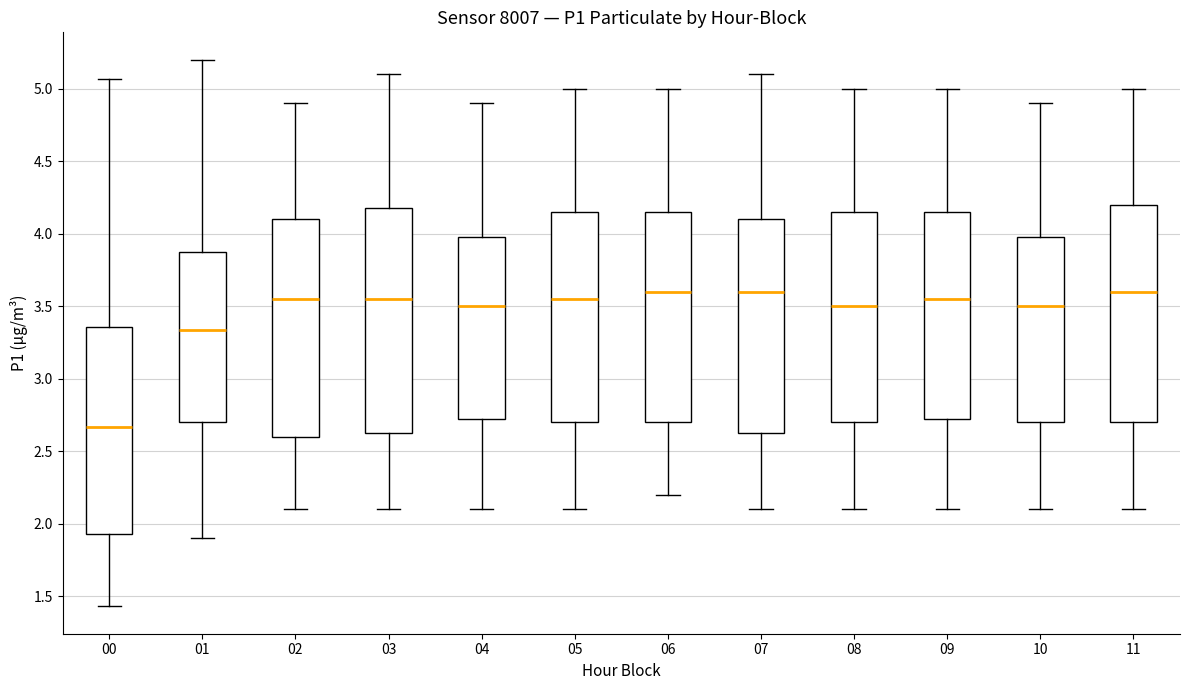

Reading left to right, read every box against the y-axis: the position of its median line, the range the box covers, and the ends of its whiskers. The values are not printed on the chart, so give them approximately, as read against the axis.

00: median 2.65, box 1.95 to 3.35, whiskers 1.45 to 5.05
01: median 3.35, box 2.70 to 3.90, whiskers 1.90 to 5.20
02: median 3.55, box 2.60 to 4.10, whiskers 2.10 to 4.90
03: median 3.55, box 2.65 to 4.20, whiskers 2.10 to 5.10
04: median 3.50, box 2.75 to 4.00, whiskers 2.10 to 4.90
05: median 3.55, box 2.70 to 4.15, whiskers 2.10 to 5.00
06: median 3.60, box 2.70 to 4.15, whiskers 2.20 to 5.00
07: median 3.60, box 2.65 to 4.10, whiskers 2.10 to 5.10
08: median 3.50, box 2.70 to 4.15, whiskers 2.10 to 5.00
09: median 3.55, box 2.75 to 4.15, whiskers 2.10 to 5.00
10: median 3.50, box 2.70 to 4.00, whiskers 2.10 to 4.90
11: median 3.60, box 2.70 to 4.20, whiskers 2.10 to 5.00